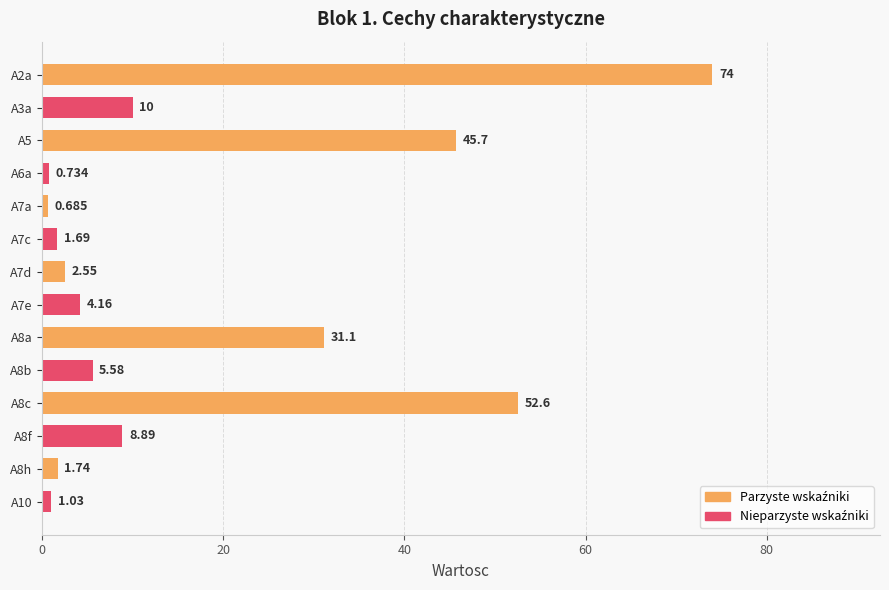

List the labels in order of value, smallest first.

A7a, A6a, A10, A7c, A8h, A7d, A7e, A8b, A8f, A3a, A8a, A5, A8c, A2a